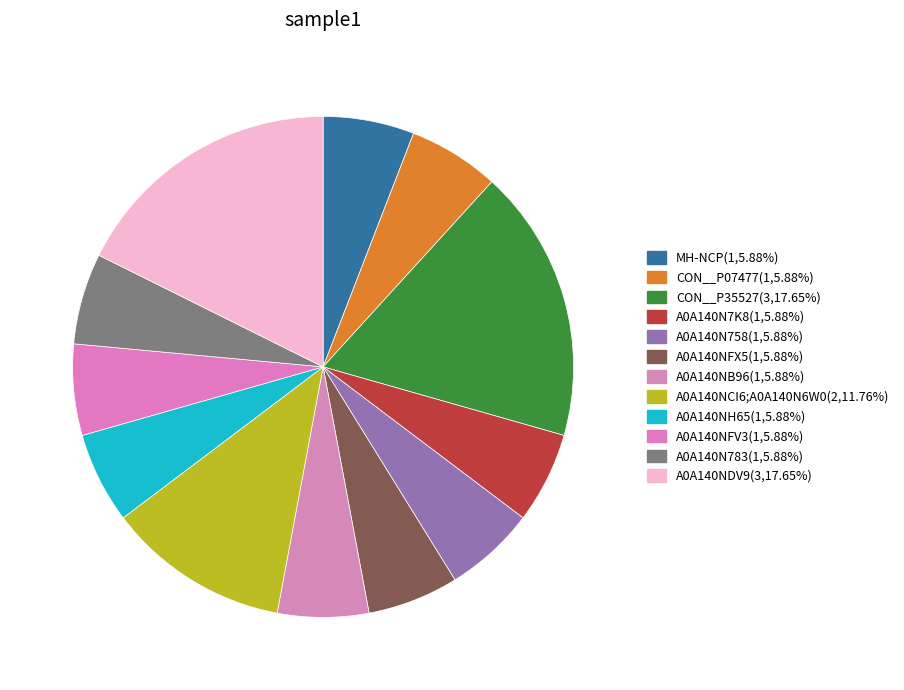

Rank the categories by value from highest to lowest.

CON__P35527, A0A140NDV9, A0A140NCI6;A0A140N6W0, MH-NCP, CON__P07477, A0A140N7K8, A0A140N758, A0A140NFX5, A0A140NB96, A0A140NH65, A0A140NFV3, A0A140N783